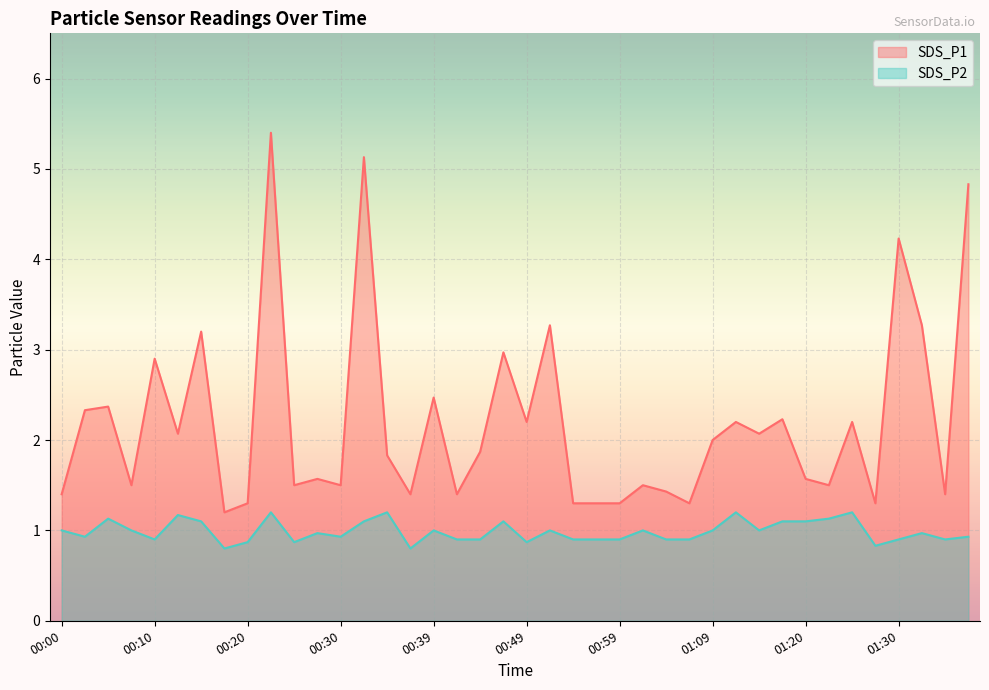

Reading right to left, extract all data points from this chart.

SDS_P1: 01:38=4.8	01:35=1.4	01:33=3.3	01:30=4.2	01:28=1.3	01:25=2.2	01:22=1.5	01:20=1.6	01:17=2.2	01:14=2.1	01:12=2.2	01:09=2.0	01:07=1.3	01:04=1.4	01:02=1.5	00:59=1.3	00:57=1.3	00:54=1.3	00:52=3.3	00:49=2.2	00:47=3.0	00:44=1.9	00:42=1.4	00:39=2.5	00:37=1.4	00:35=1.8	00:32=5.1	00:30=1.5	00:27=1.6	00:25=1.5	00:22=5.4	00:20=1.3	00:17=1.2	00:15=3.2	00:12=2.1	00:10=2.9	00:07=1.5	00:05=2.4	00:02=2.3	00:00=1.4
SDS_P2: 01:38=0.9	01:35=0.9	01:33=1.0	01:30=0.9	01:28=0.8	01:25=1.2	01:22=1.1	01:20=1.1	01:17=1.1	01:14=1.0	01:12=1.2	01:09=1.0	01:07=0.9	01:04=0.9	01:02=1.0	00:59=0.9	00:57=0.9	00:54=0.9	00:52=1.0	00:49=0.9	00:47=1.1	00:44=0.9	00:42=0.9	00:39=1.0	00:37=0.8	00:35=1.2	00:32=1.1	00:30=0.9	00:27=1.0	00:25=0.9	00:22=1.2	00:20=0.9	00:17=0.8	00:15=1.1	00:12=1.2	00:10=0.9	00:07=1.0	00:05=1.1	00:02=0.9	00:00=1.0